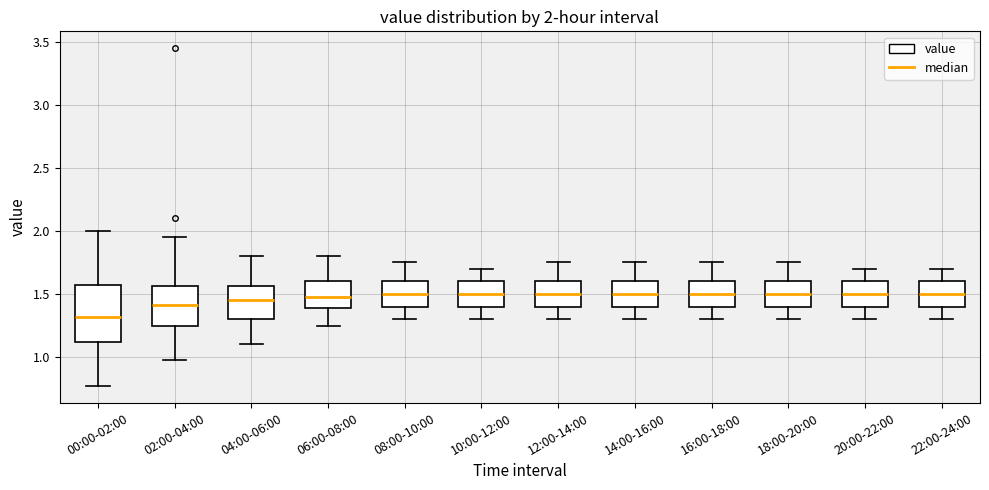

Which box's median line is the lowest?

00:00-02:00